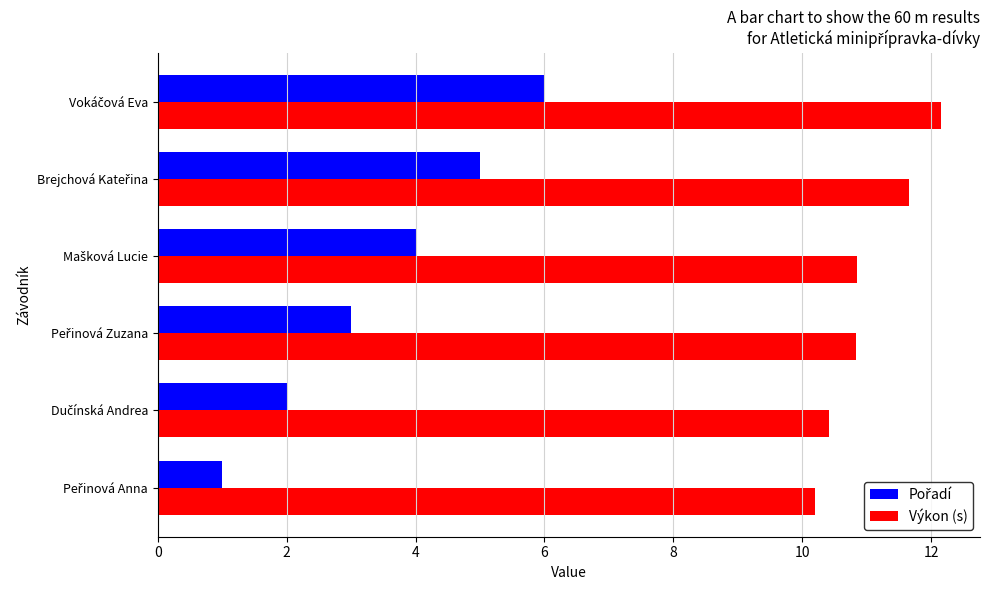

What is the greatest value displayed?

12.2